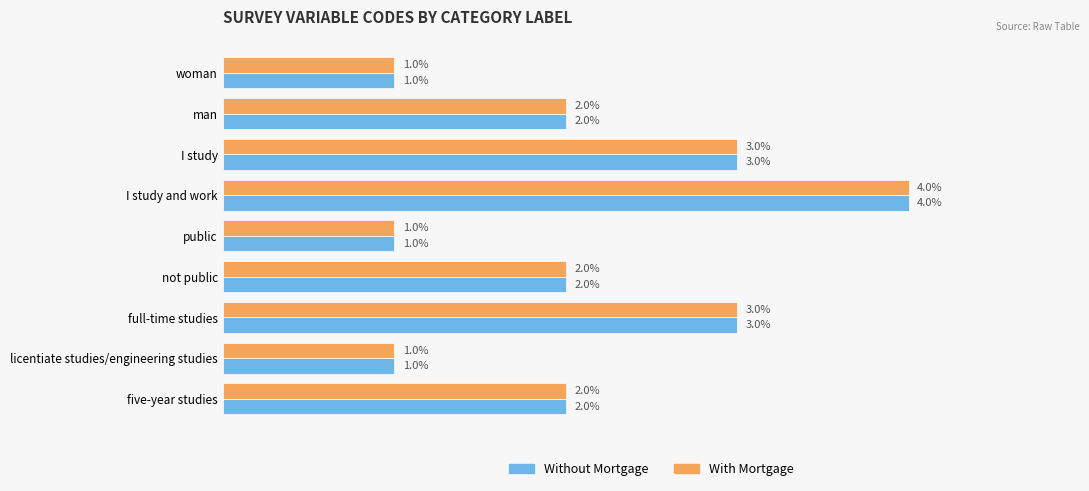

At which category is the sum across all series the highest?

I study and work